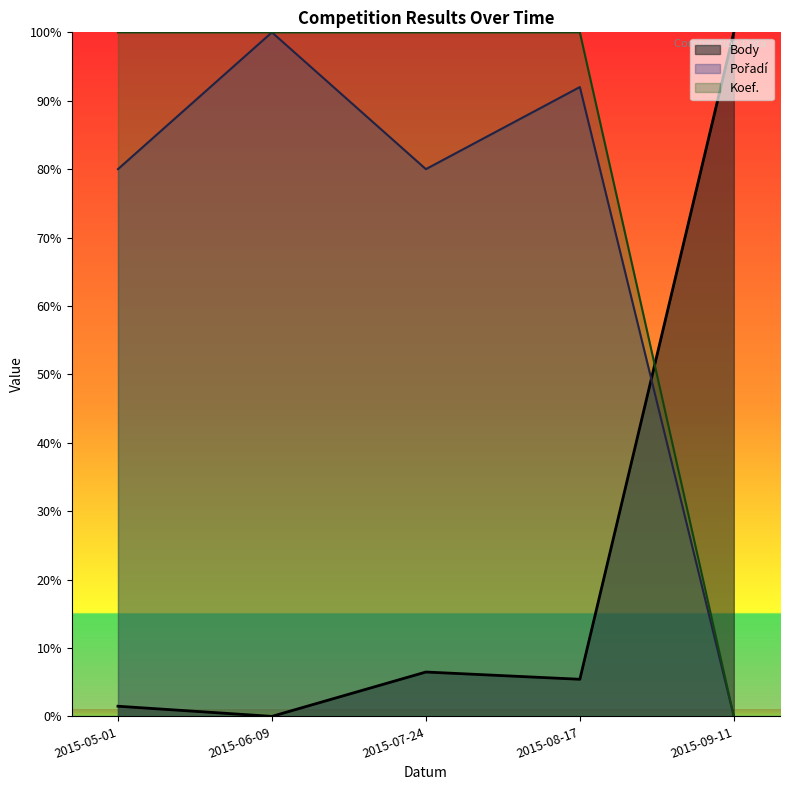

Rank the series by their maximum value, from highest to lowest.

Body, Pořadí, Koef.